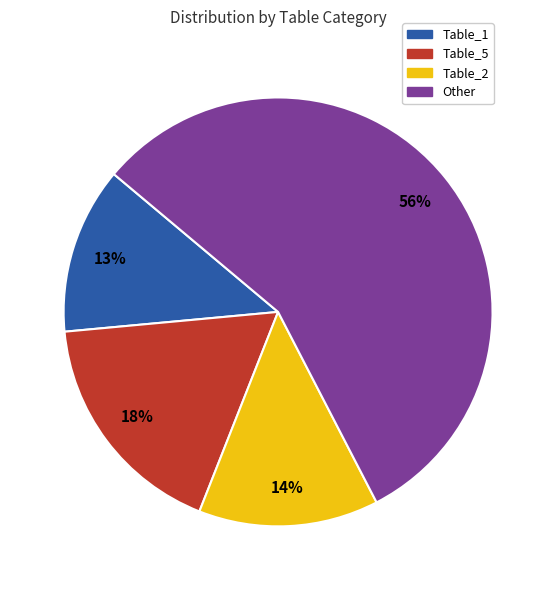

To the nearest percent, what is the average slice percentage?

25%